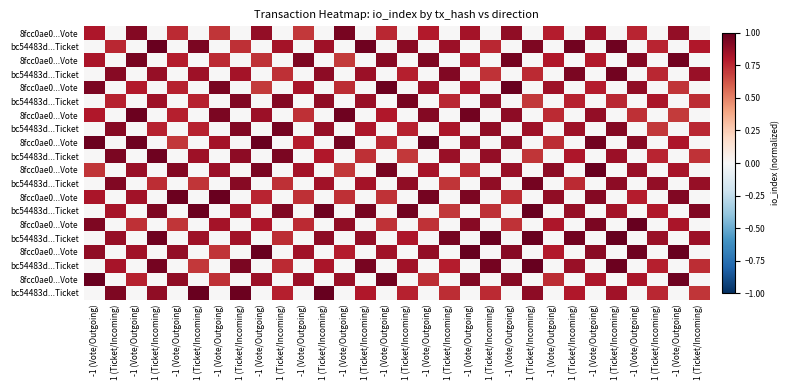

Count the number of categories in the chart.

30